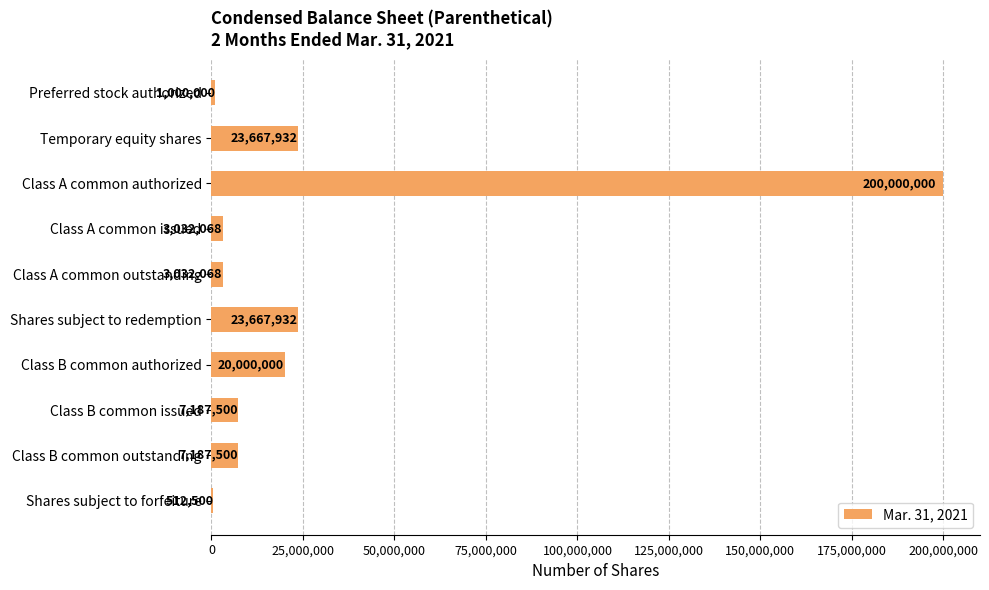

What is the change in value from Class A common outstanding to Class B common outstanding?

+4155432